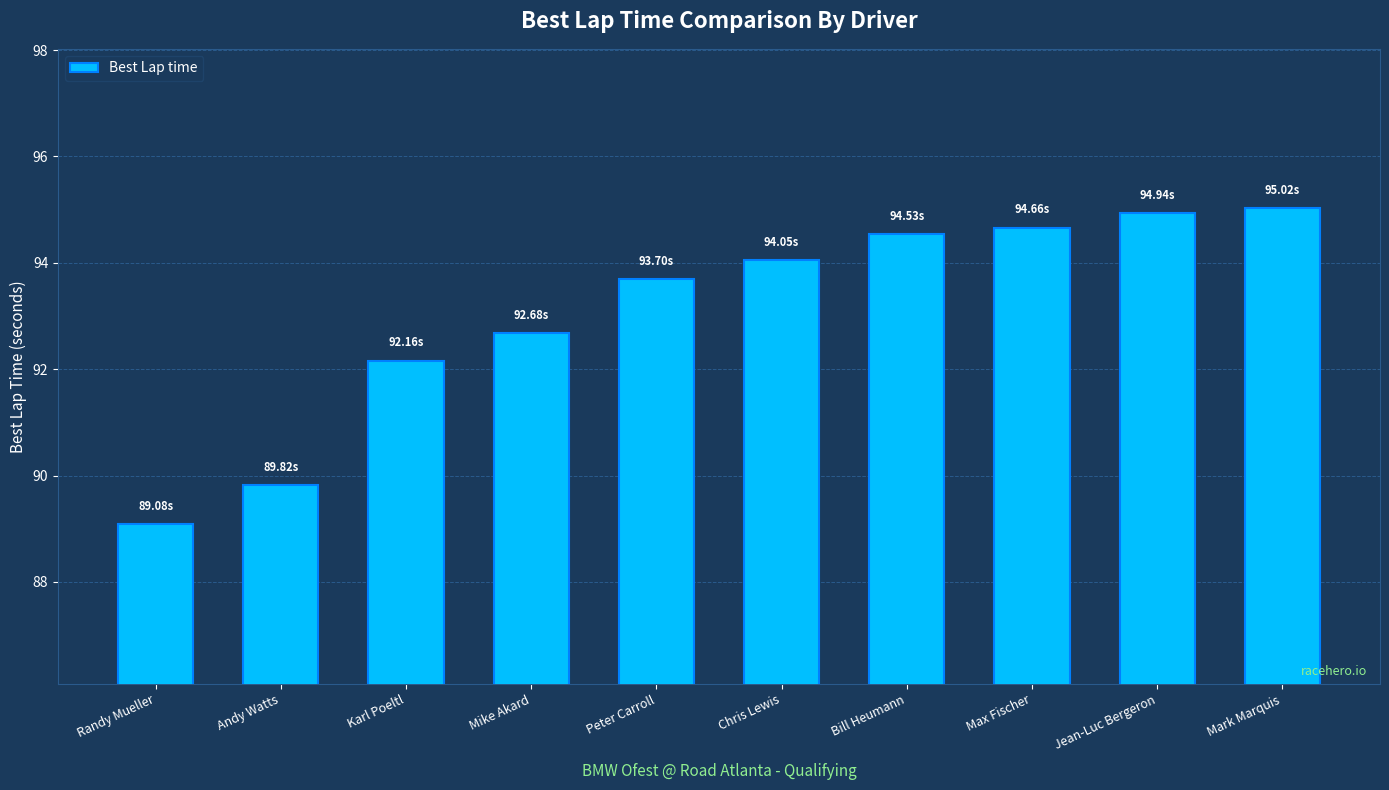

What is the sum of the values at Bill Heumann and Mark Marquis?

189.6